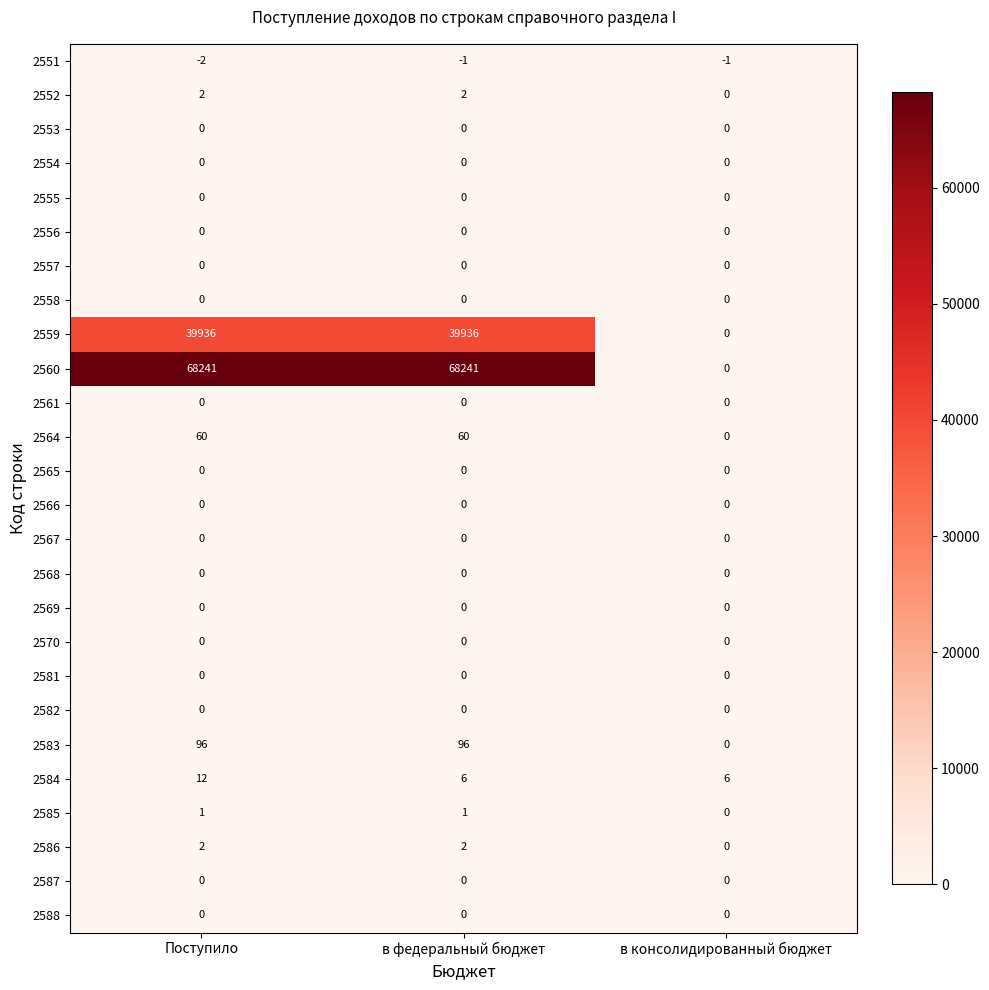

What is the maximum value for 2560?

68241